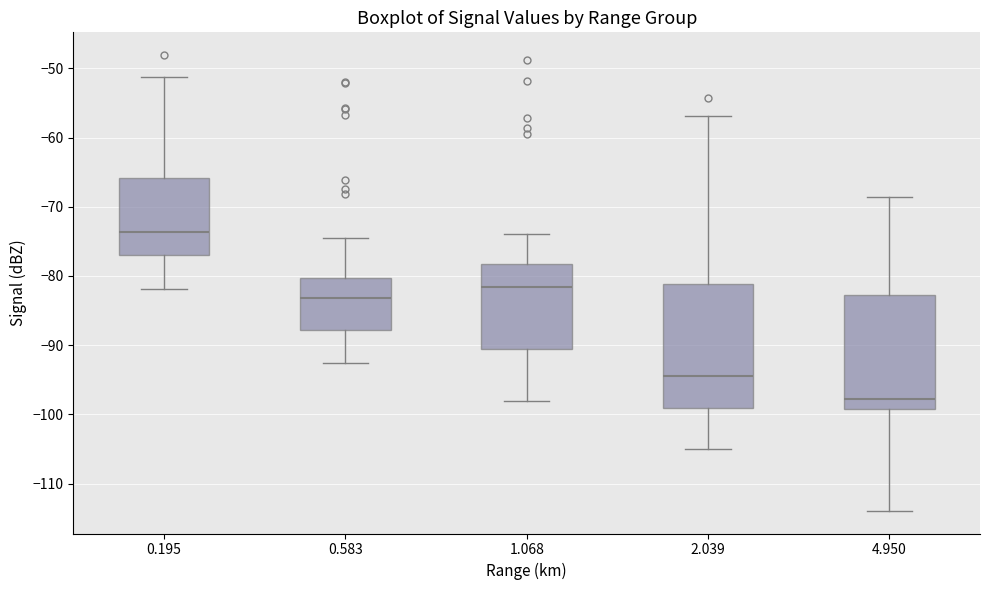

Which box is the tallest, from its lower edge to its upper edge?

2.039